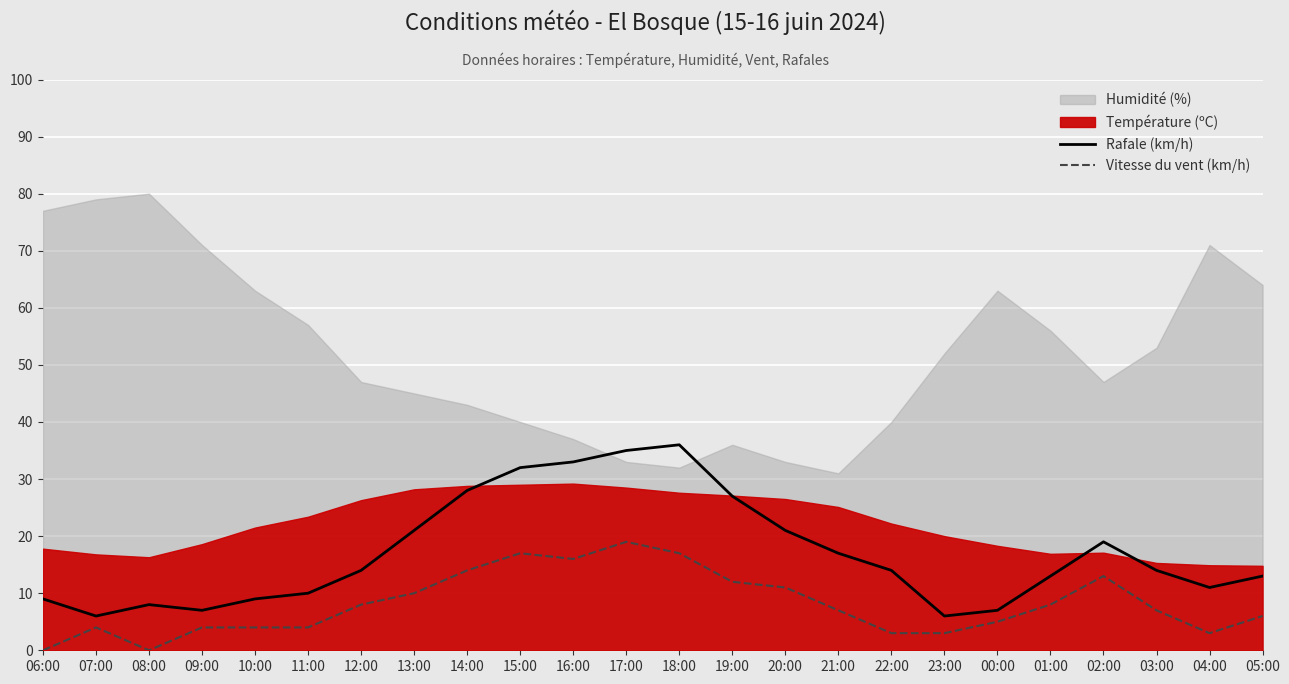

True or false: Vitesse du vent (km/h) and Rafale (km/h) intersect in this chart.

False